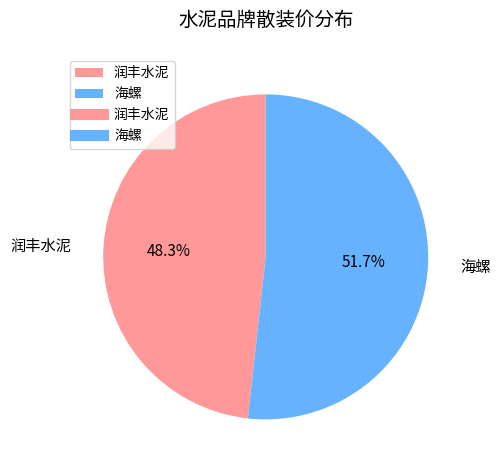

To the nearest percent, what is the average slice percentage?

50%